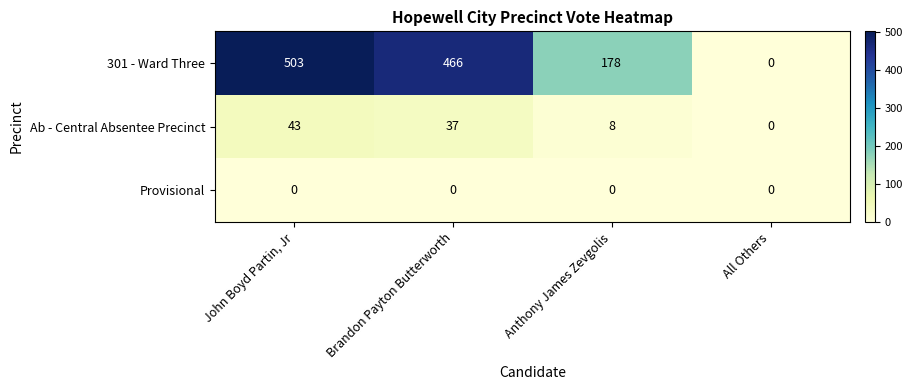

At which label does 301 - Ward Three first exceed 466?

John Boyd Partin, Jr